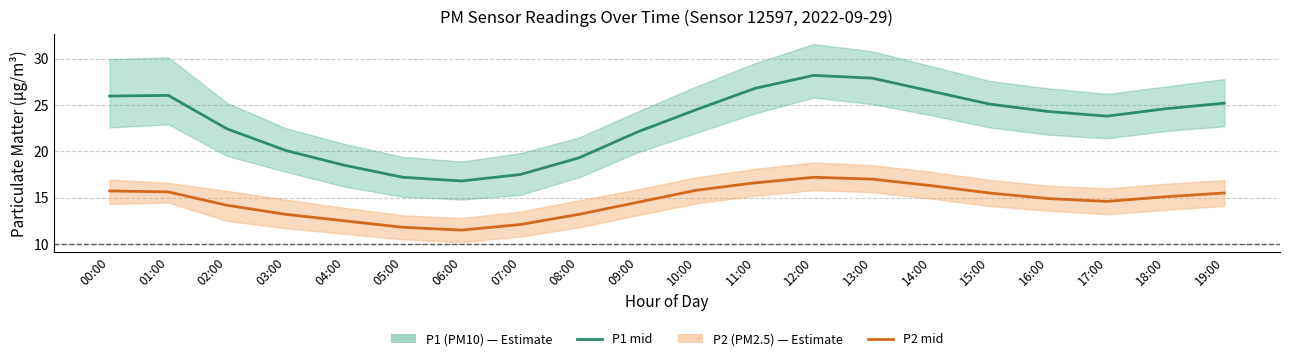

At which label is P2 (PM2.5) estimate closest to 14?

02:00